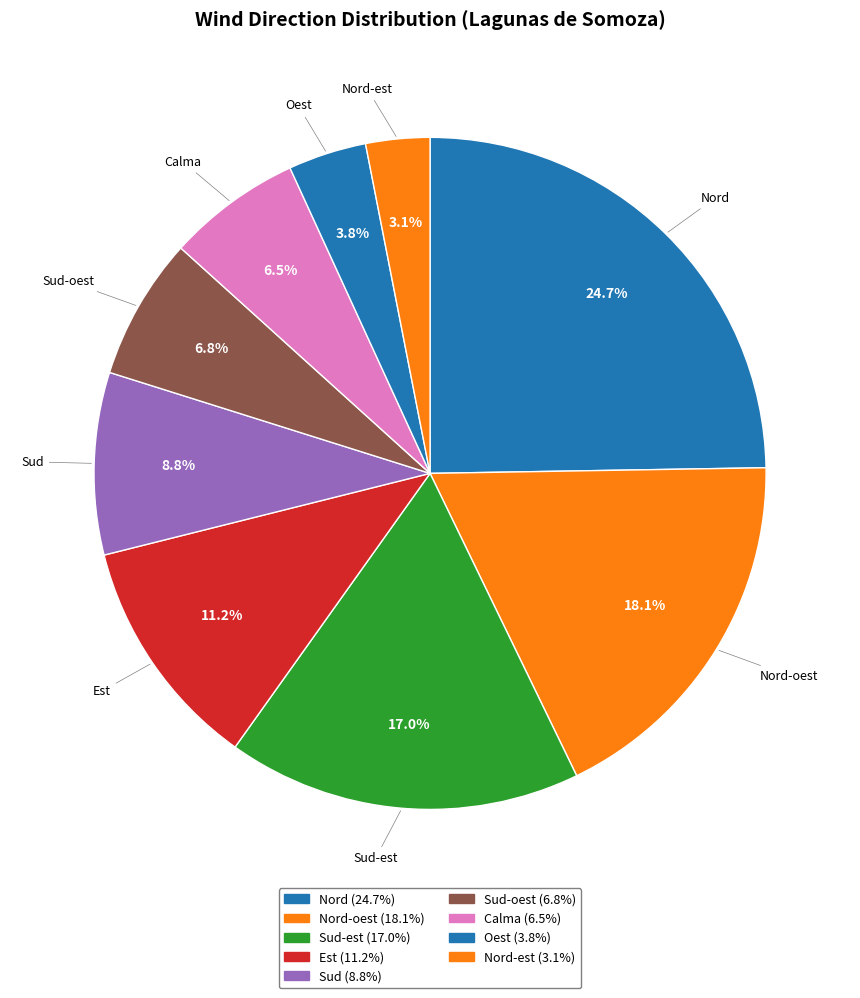

How many slices are in this pie chart?

9